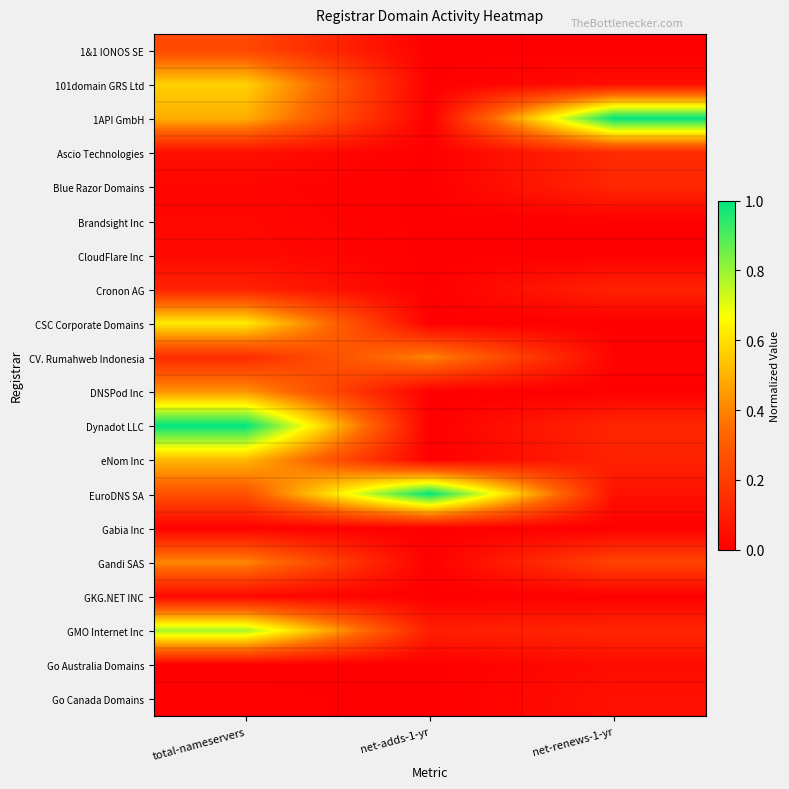

Reading left to right, extract all data points from this chart.

1&1 IONOS SE: total-nameservers=0.2	net-adds-1-yr=0.0	net-renews-1-yr=0.0
101domain GRS Ltd: total-nameservers=0.6	net-adds-1-yr=0.0	net-renews-1-yr=0.0
1API GmbH: total-nameservers=0.5	net-adds-1-yr=0.0	net-renews-1-yr=1.0
Ascio Technologies: total-nameservers=0.1	net-adds-1-yr=0.0	net-renews-1-yr=0.1
Blue Razor Domains: total-nameservers=0.0	net-adds-1-yr=0.0	net-renews-1-yr=0.1
Brandsight Inc: total-nameservers=0.0	net-adds-1-yr=0.0	net-renews-1-yr=0.0
CloudFlare Inc: total-nameservers=0.0	net-adds-1-yr=0.0	net-renews-1-yr=0.0
Cronon AG: total-nameservers=0.1	net-adds-1-yr=0.0	net-renews-1-yr=0.1
CSC Corporate Domains: total-nameservers=0.6	net-adds-1-yr=0.0	net-renews-1-yr=0.0
CV. Rumahweb Indonesia: total-nameservers=0.1	net-adds-1-yr=0.4	net-renews-1-yr=0.0
DNSPod Inc: total-nameservers=0.4	net-adds-1-yr=0.0	net-renews-1-yr=0.0
Dynadot LLC: total-nameservers=1.0	net-adds-1-yr=0.0	net-renews-1-yr=0.1
eNom Inc: total-nameservers=0.5	net-adds-1-yr=0.0	net-renews-1-yr=0.1
EuroDNS SA: total-nameservers=0.3	net-adds-1-yr=1.0	net-renews-1-yr=0.1
Gabia Inc: total-nameservers=0.0	net-adds-1-yr=0.0	net-renews-1-yr=0.0
Gandi SAS: total-nameservers=0.4	net-adds-1-yr=0.0	net-renews-1-yr=0.2
GKG.NET INC: total-nameservers=0.0	net-adds-1-yr=0.0	net-renews-1-yr=0.0
GMO Internet Inc: total-nameservers=0.8	net-adds-1-yr=0.1	net-renews-1-yr=0.1
Go Australia Domains: total-nameservers=0.0	net-adds-1-yr=0.0	net-renews-1-yr=0.0
Go Canada Domains: total-nameservers=0.0	net-adds-1-yr=0.0	net-renews-1-yr=0.1